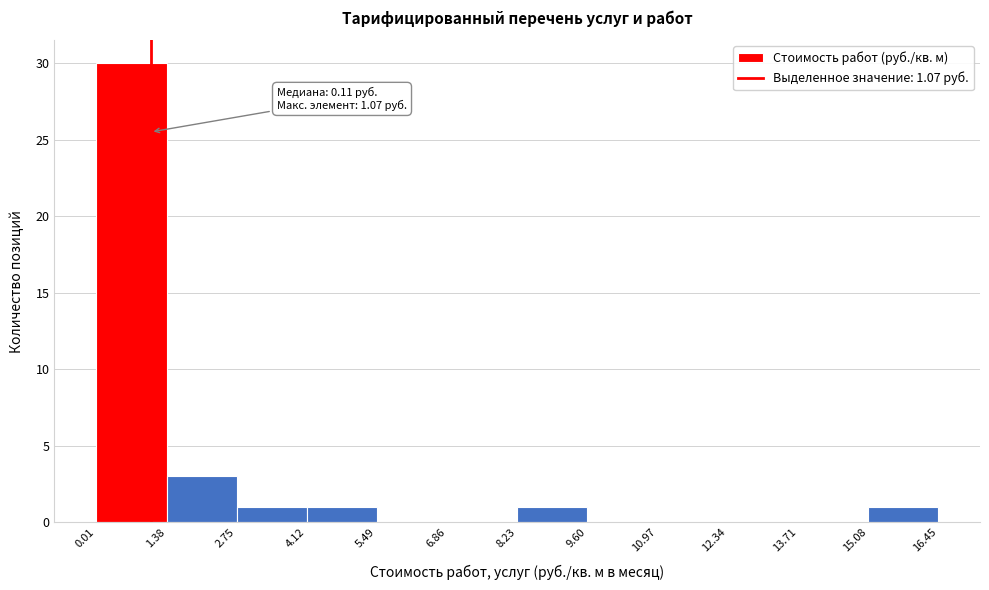

Over which range of the x-axis is the bar tallest?

0.01 to 1.38